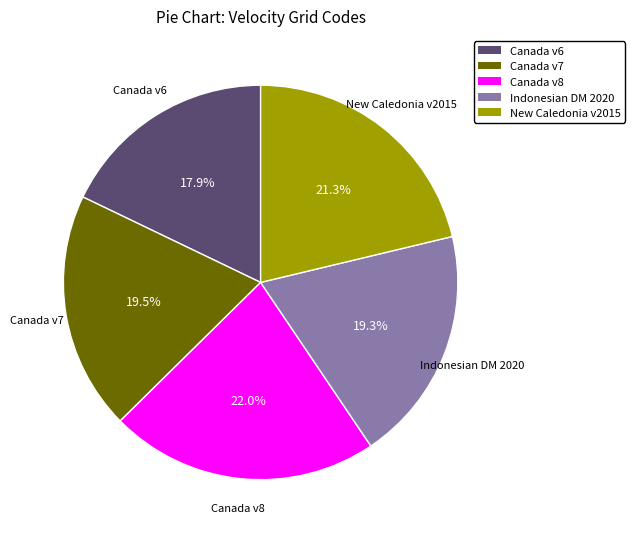

Is there any slice that represents more than half of the pie?

No